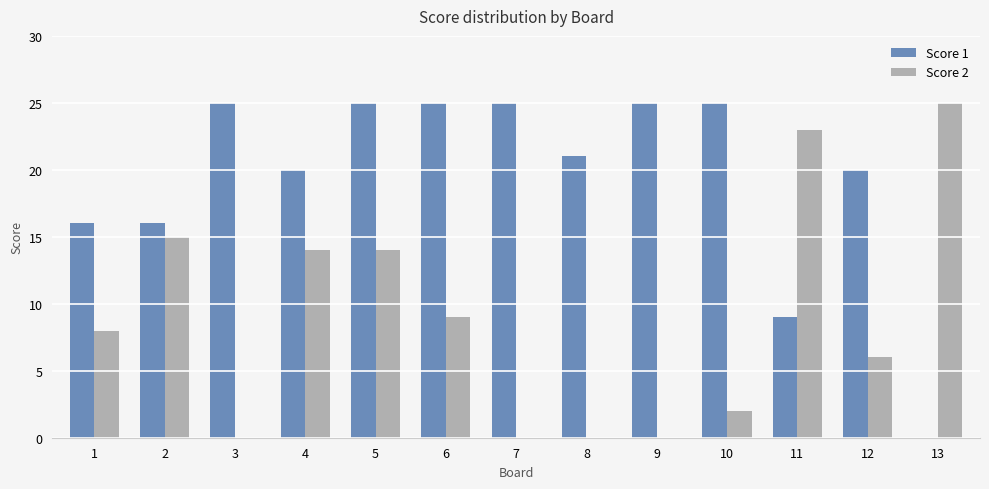

Which series has the largest total across all categories?

Score 1